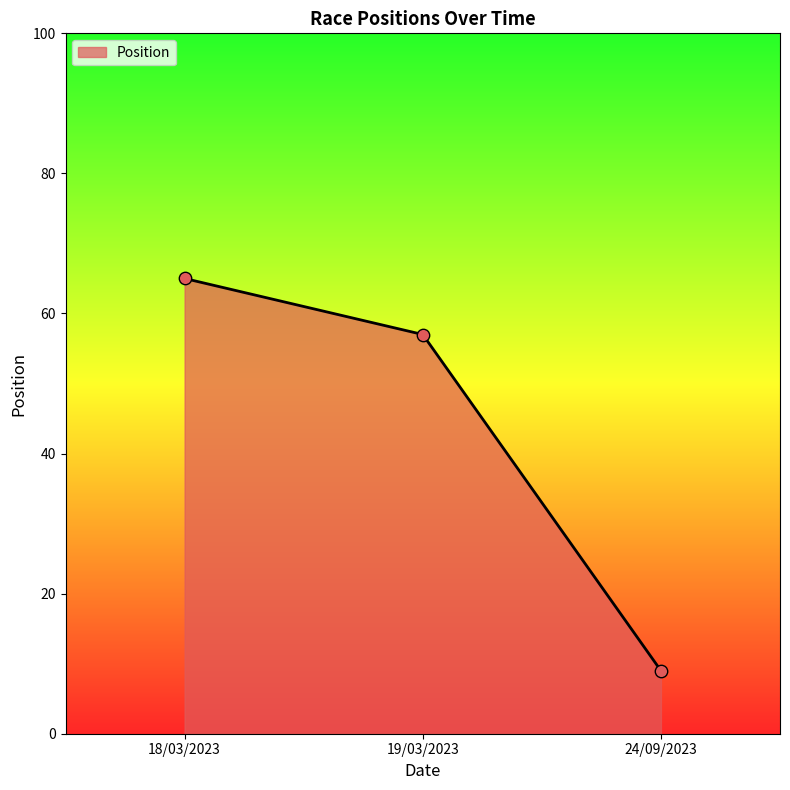

What is the ratio of the value at 18/03/2023 to the value at 19/03/2023?

1.1